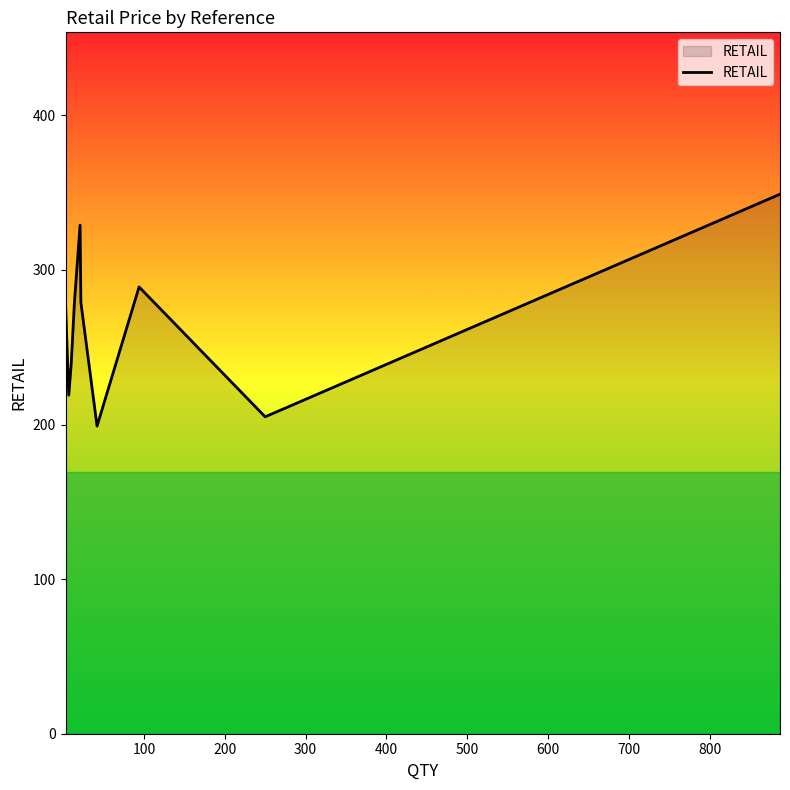

What is the minimum value shown in the chart?

199